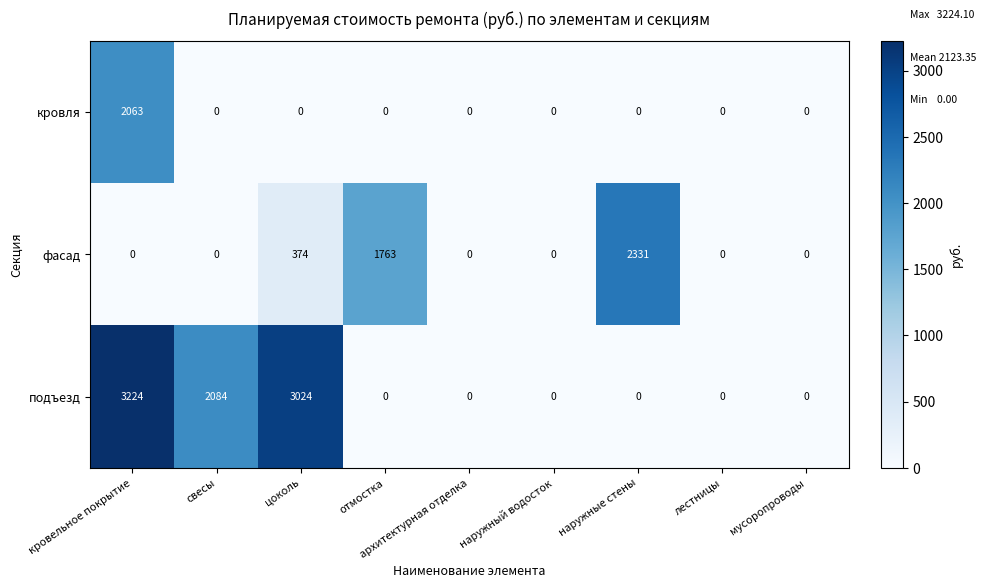

At which category is the sum across all series the highest?

кровельное покрытие